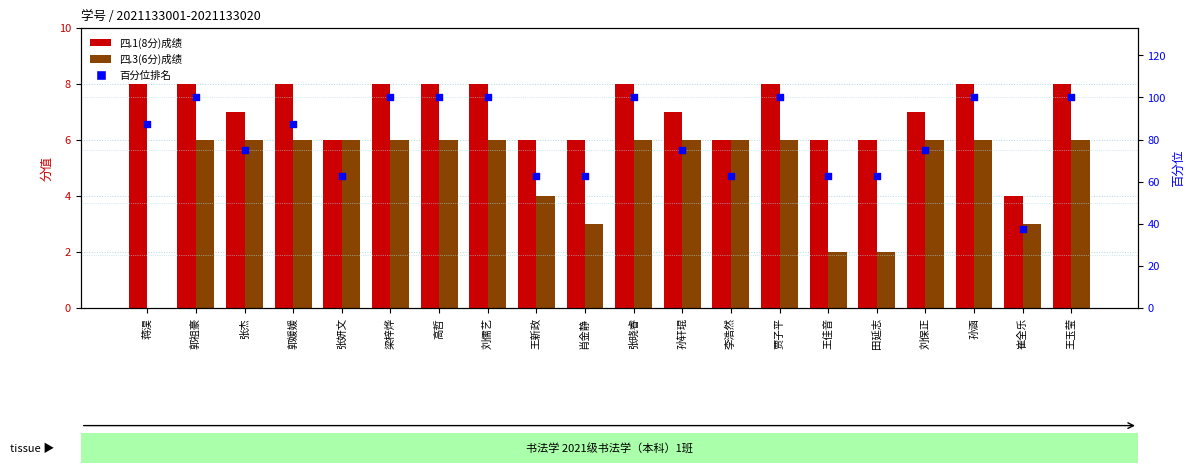

Which series has the largest total across all categories?

百分位排名